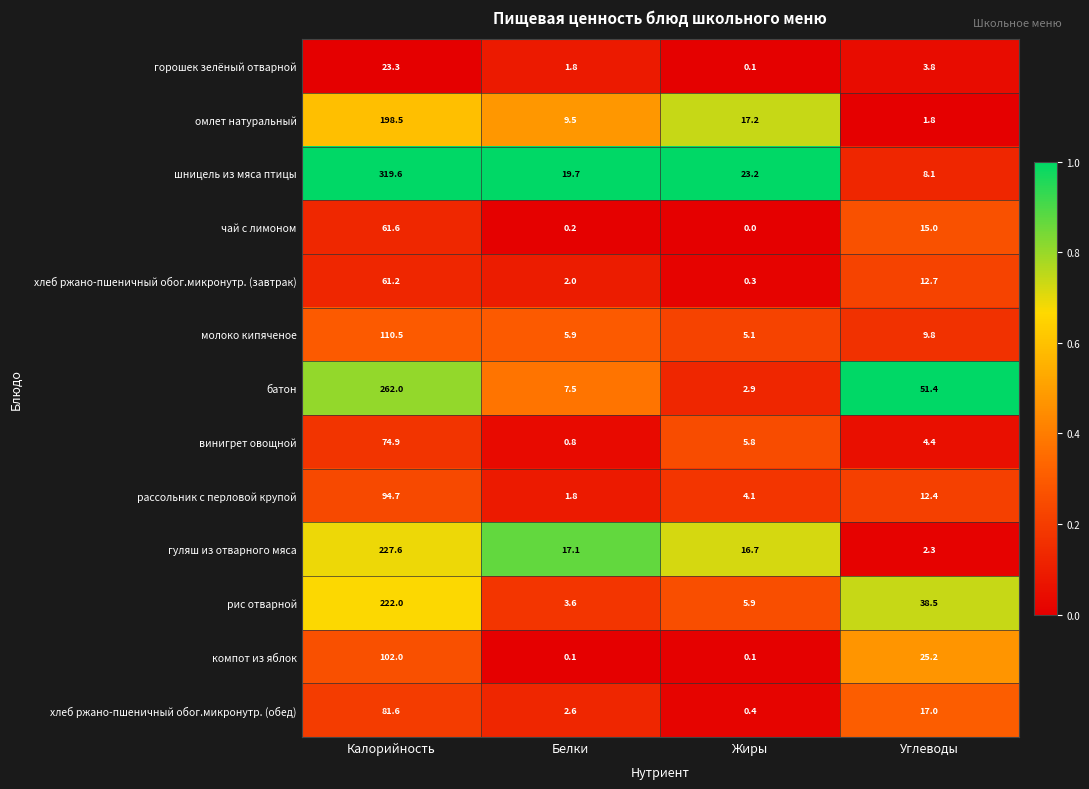

Rank the series by their maximum value, from highest to lowest.

шницель из мяса птицы, батон, гуляш из отварного мяса, рис отварной, омлет натуральный, молоко кипяченое, компот из яблок, рассольник с перловой крупой, хлеб ржано-пшеничный обог.микронутр. (обед), винигрет овощной, чай с лимоном, хлеб ржано-пшеничный обог.микронутр. (завтрак), горошек зелёный отварной